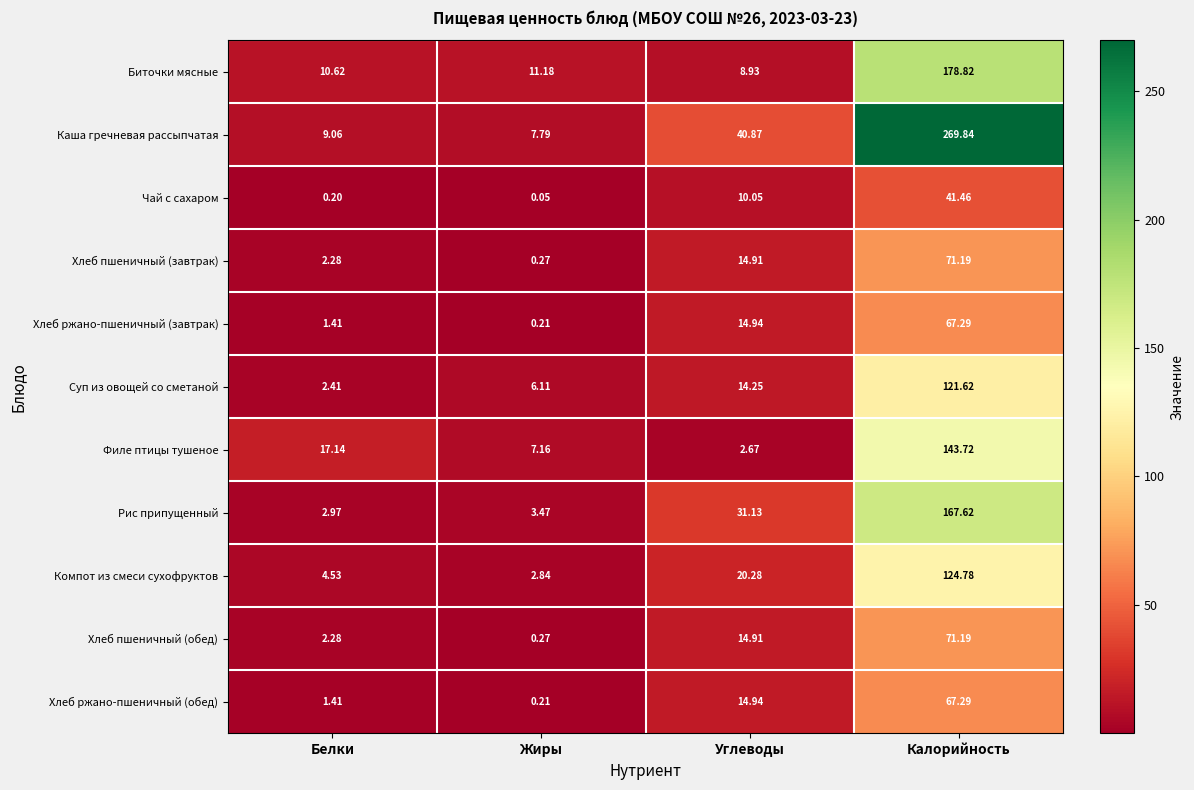

How many series are shown in this chart?

11